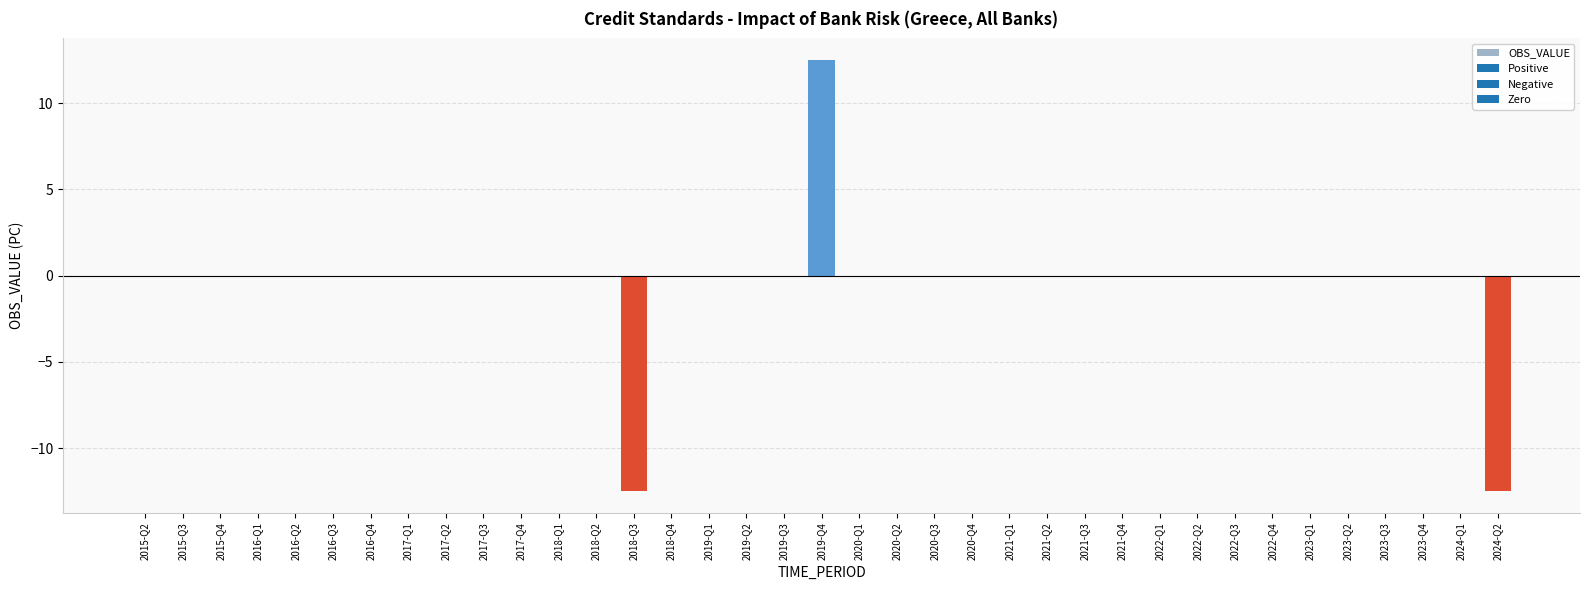

At which category does the chart reach its peak across all series?

2019-Q4